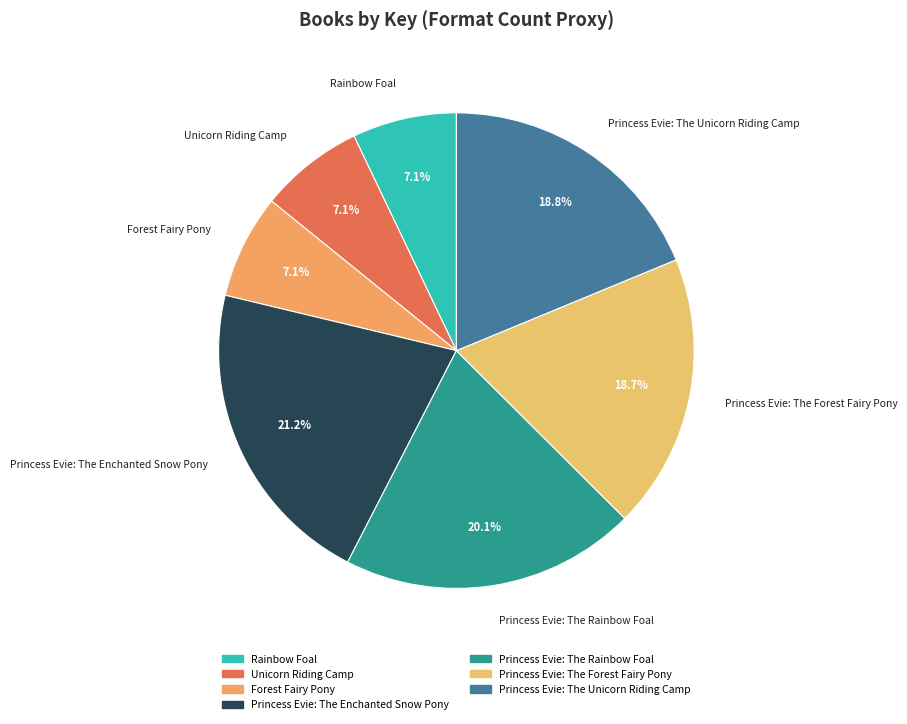

To the nearest percent, what is the average slice percentage?

14%